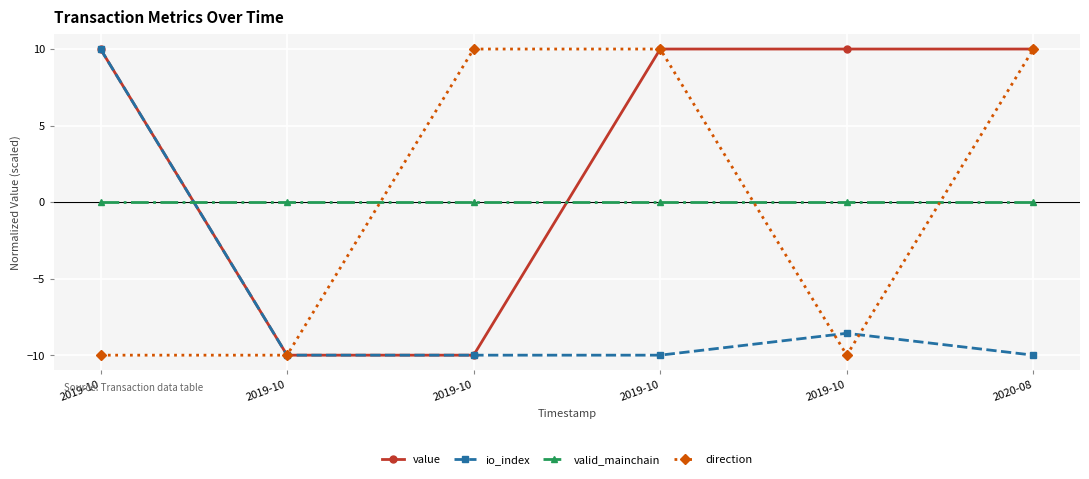

True or false: io_index and value intersect in this chart.

False